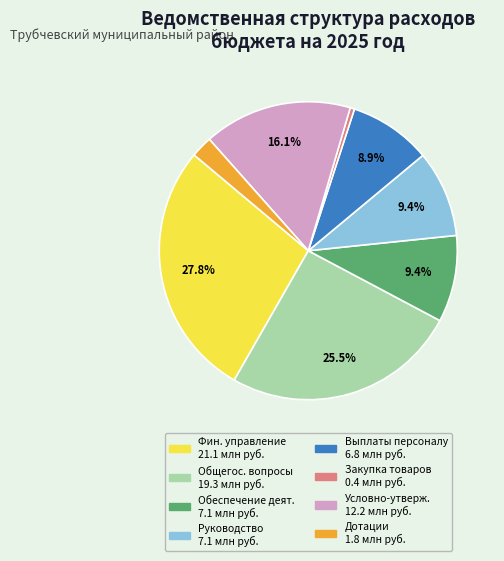

Is there a majority slice in this chart?

No